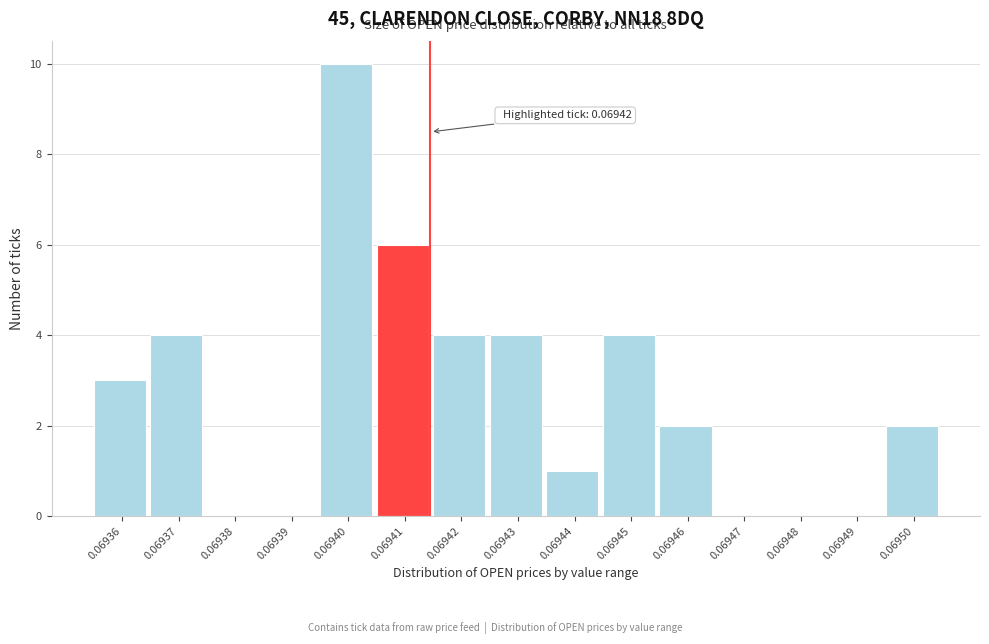

Reading right to left, what are all the values shown in this chart?

0.06950=2	0.06949=0	0.06948=0	0.06947=0	0.06946=2	0.06945=4	0.06944=1	0.06943=4	0.06942=4	0.06941=6	0.06940=10	0.06939=0	0.06938=0	0.06937=4	0.06936=3